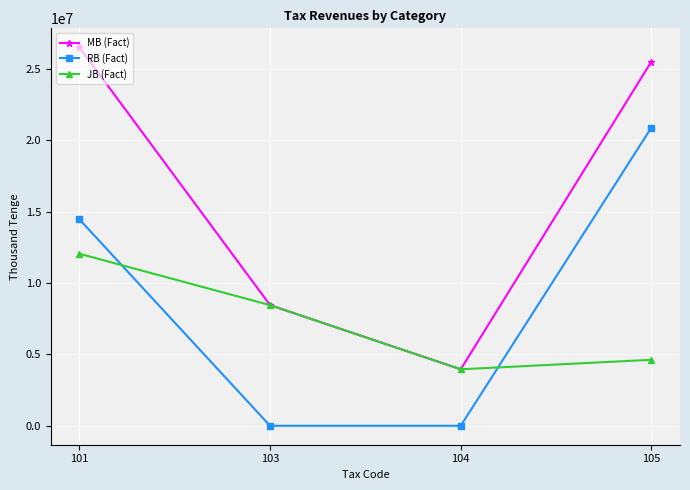

True or false: MB (Fact) has more than 2 interior local peaks.

False